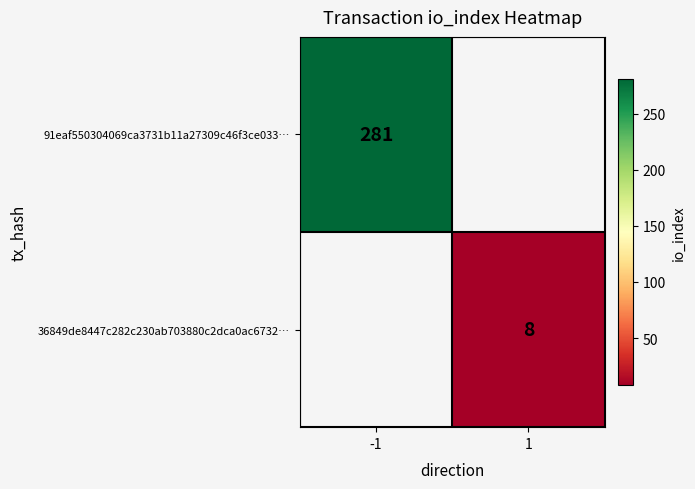

True or false: 36849de8447c282c230ab703880c2dca0ac6732… has a value of 13 at 1.

False